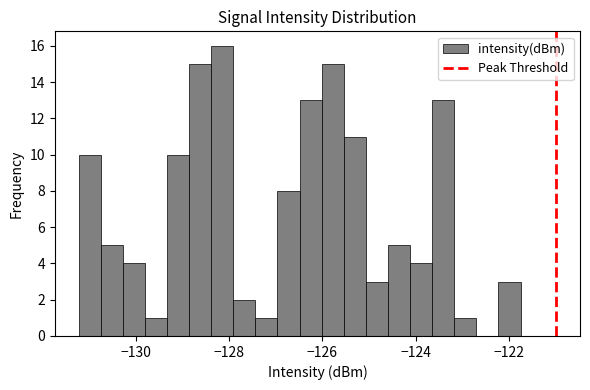

Read against the x-axis, roughly where is the centre of the tallest bar?

-128.2